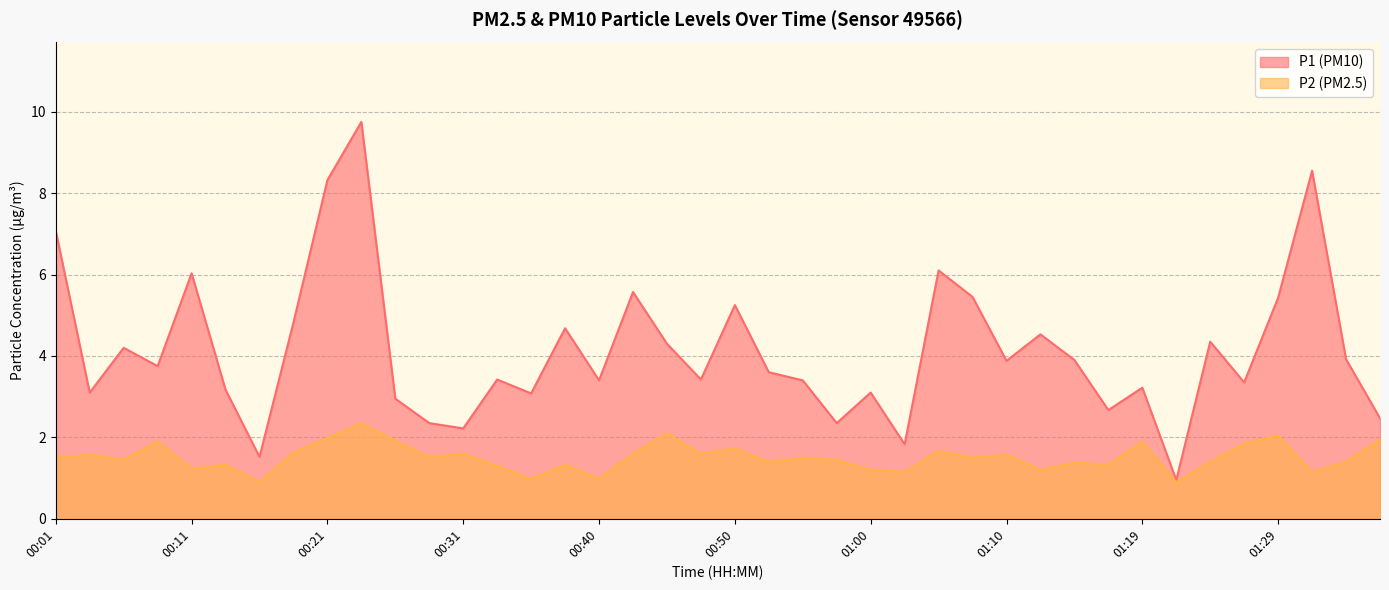

What position from the left is 00:08?

4